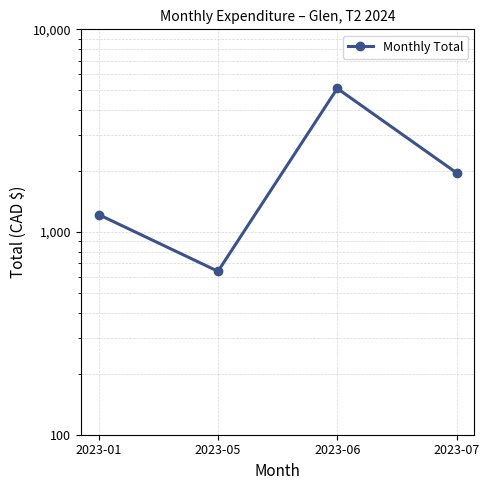

True or false: the data has more than 0 interior local peaks.

True